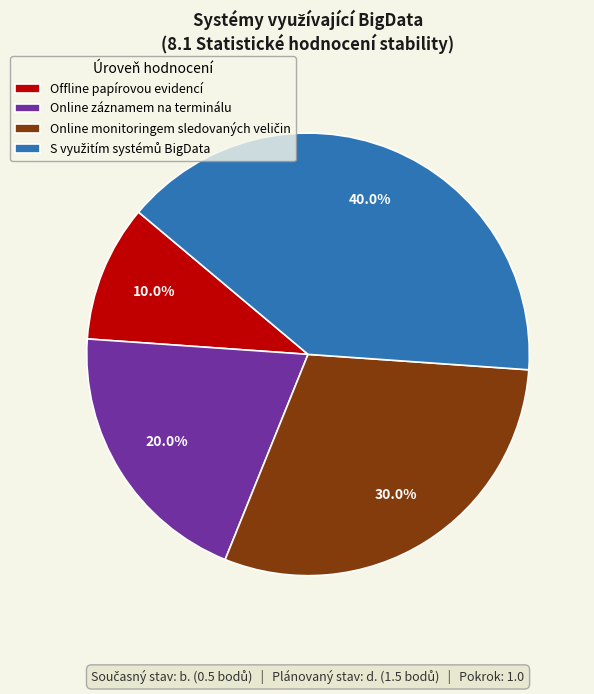

How many slices are in this pie chart?

4